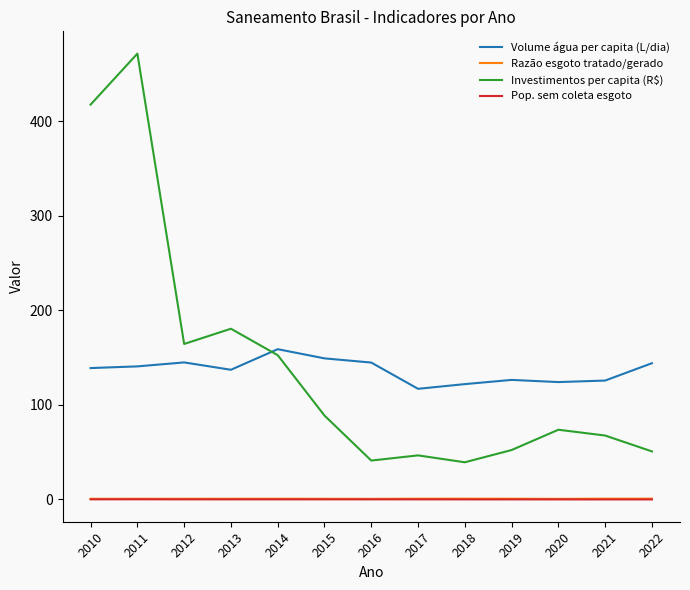

Where is Investimentos per capita (R$) nearest to the value 255?

2013